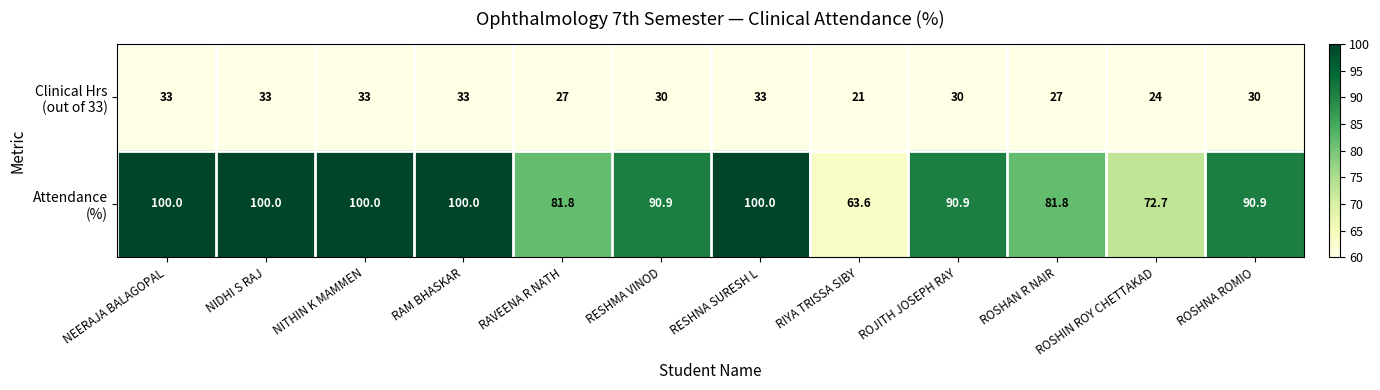

At how many categories does at least one series exceed 55?

12